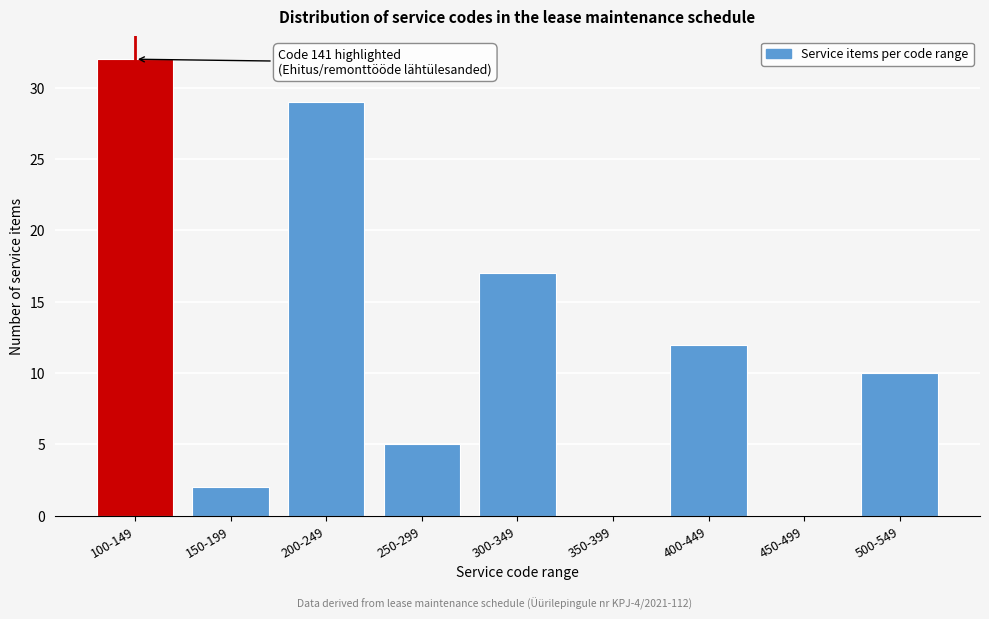

Reading right to left, transcribe all the data shown in this chart.

500-549=10	450-499=0	400-449=12	350-399=0	300-349=17	250-299=5	200-249=29	150-199=2	100-149=32